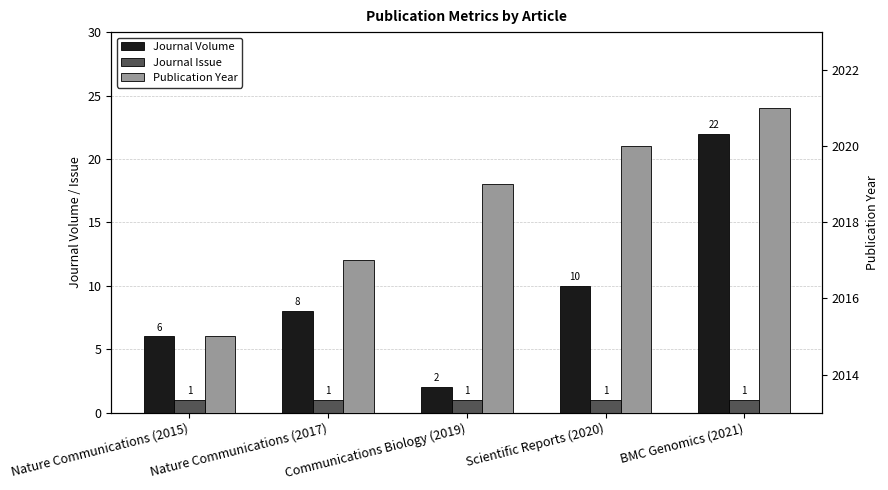

At how many categories does at least one series exceed 510?

5